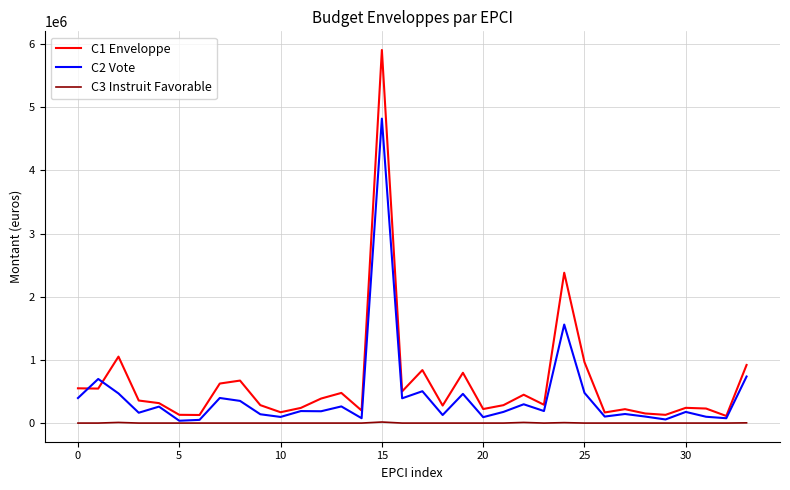

What is the highest value of the C1 Enveloppe series?

5905312.5